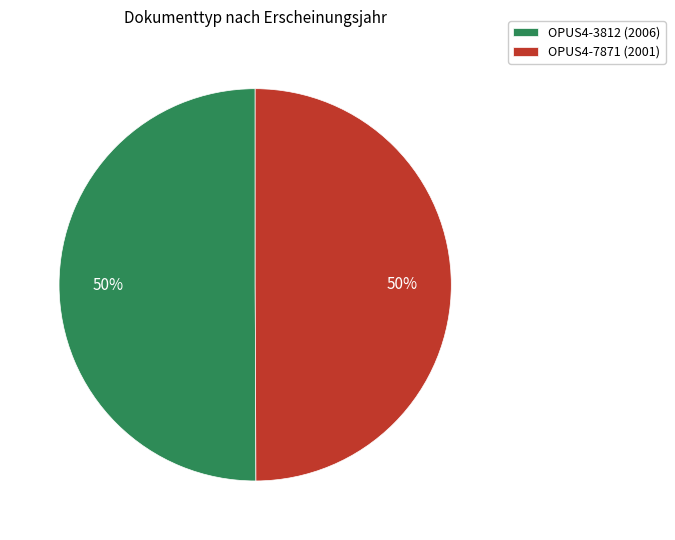

To the nearest percent, what is the average slice percentage?

50%